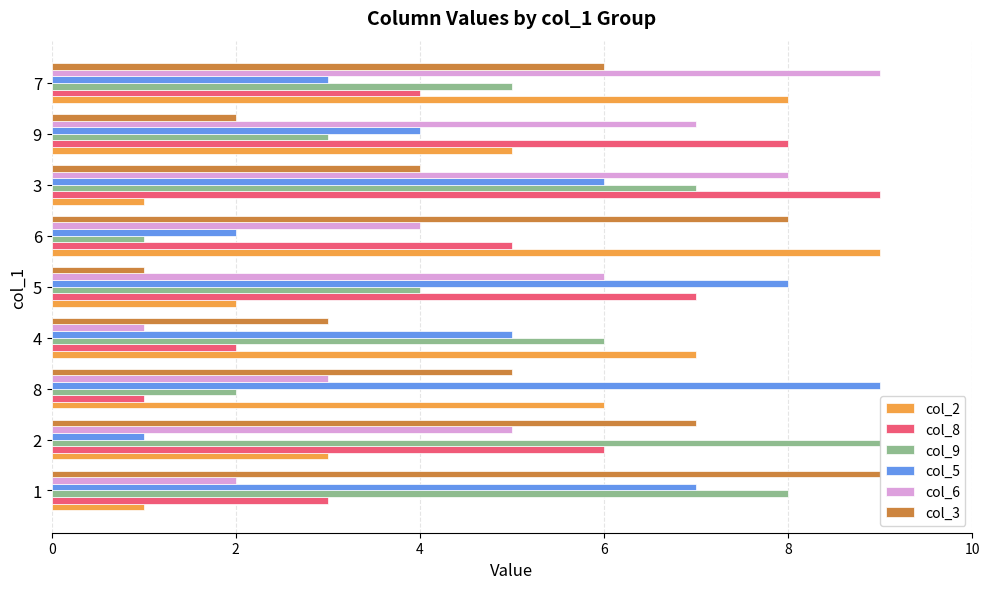

What is the maximum value shown in the chart?

9